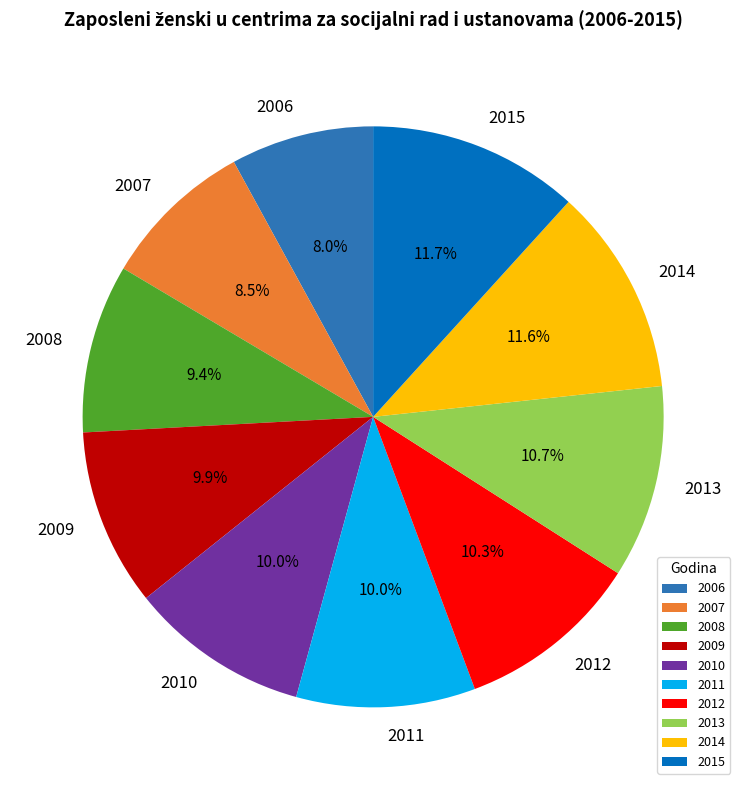

What is the smallest slice in the pie chart?

2006